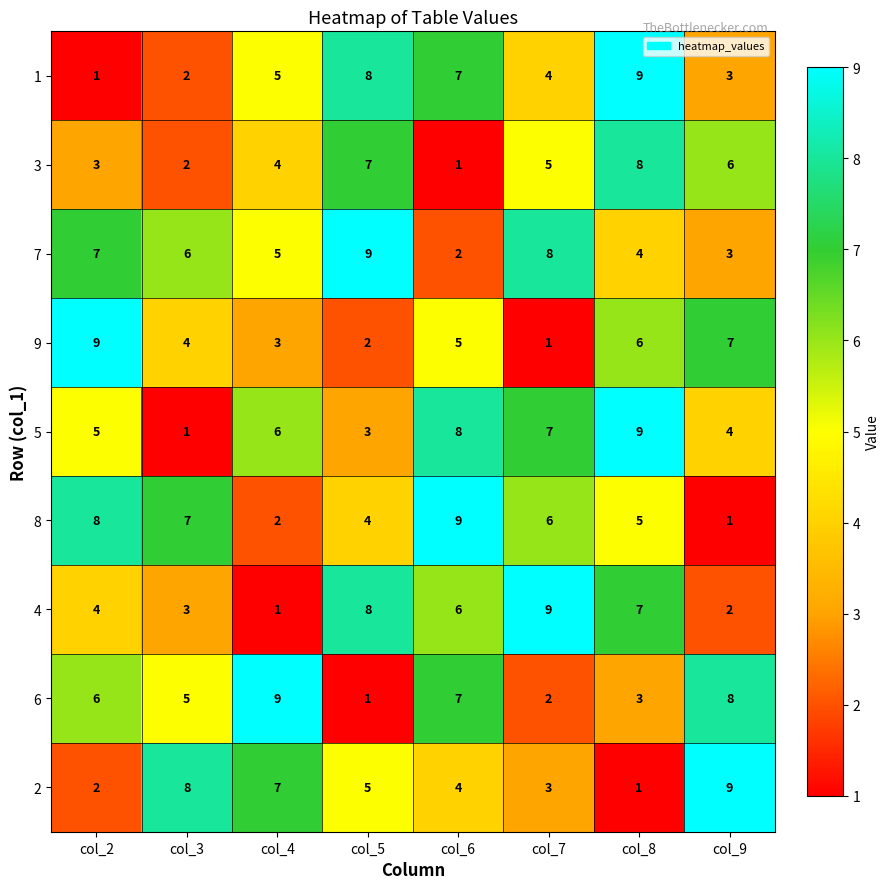

Is it true that 7 equals 1 at col_8?

False